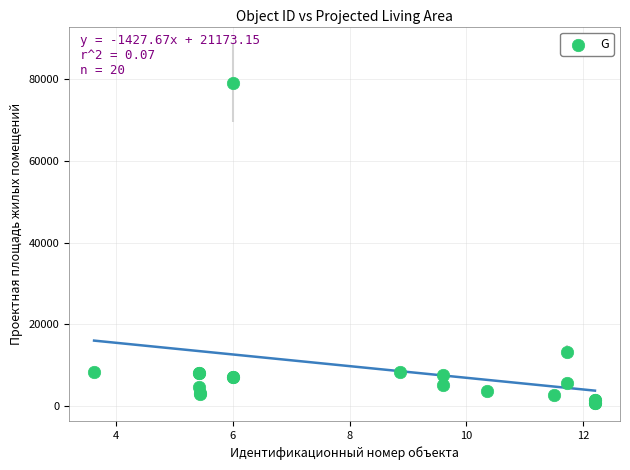

What Y value in the scatter plot is closest to 39902?

13215